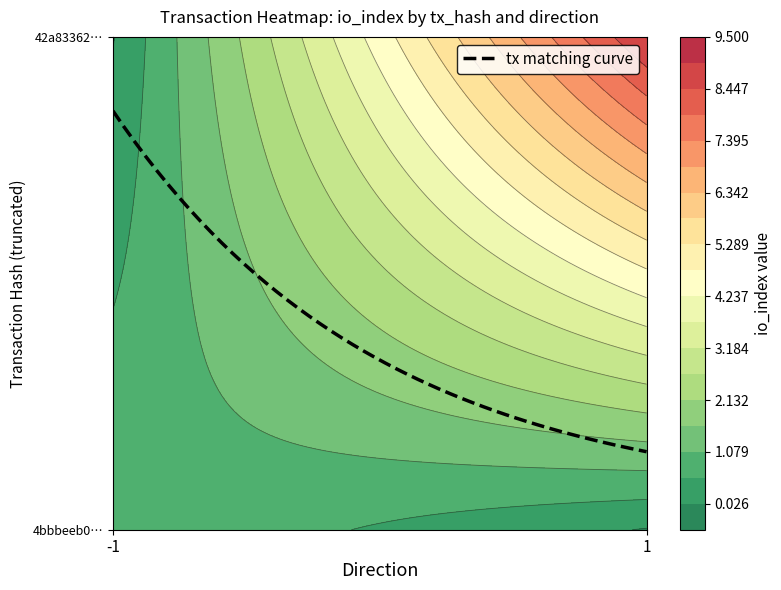

Is the value of 42a8336224516e48d0ce09c3dc0f8a37f70c0cd at io_index greater than the value of 4bbbeeb0fb5aacf84a29b0dc673302ad743e744 at direction?

Yes